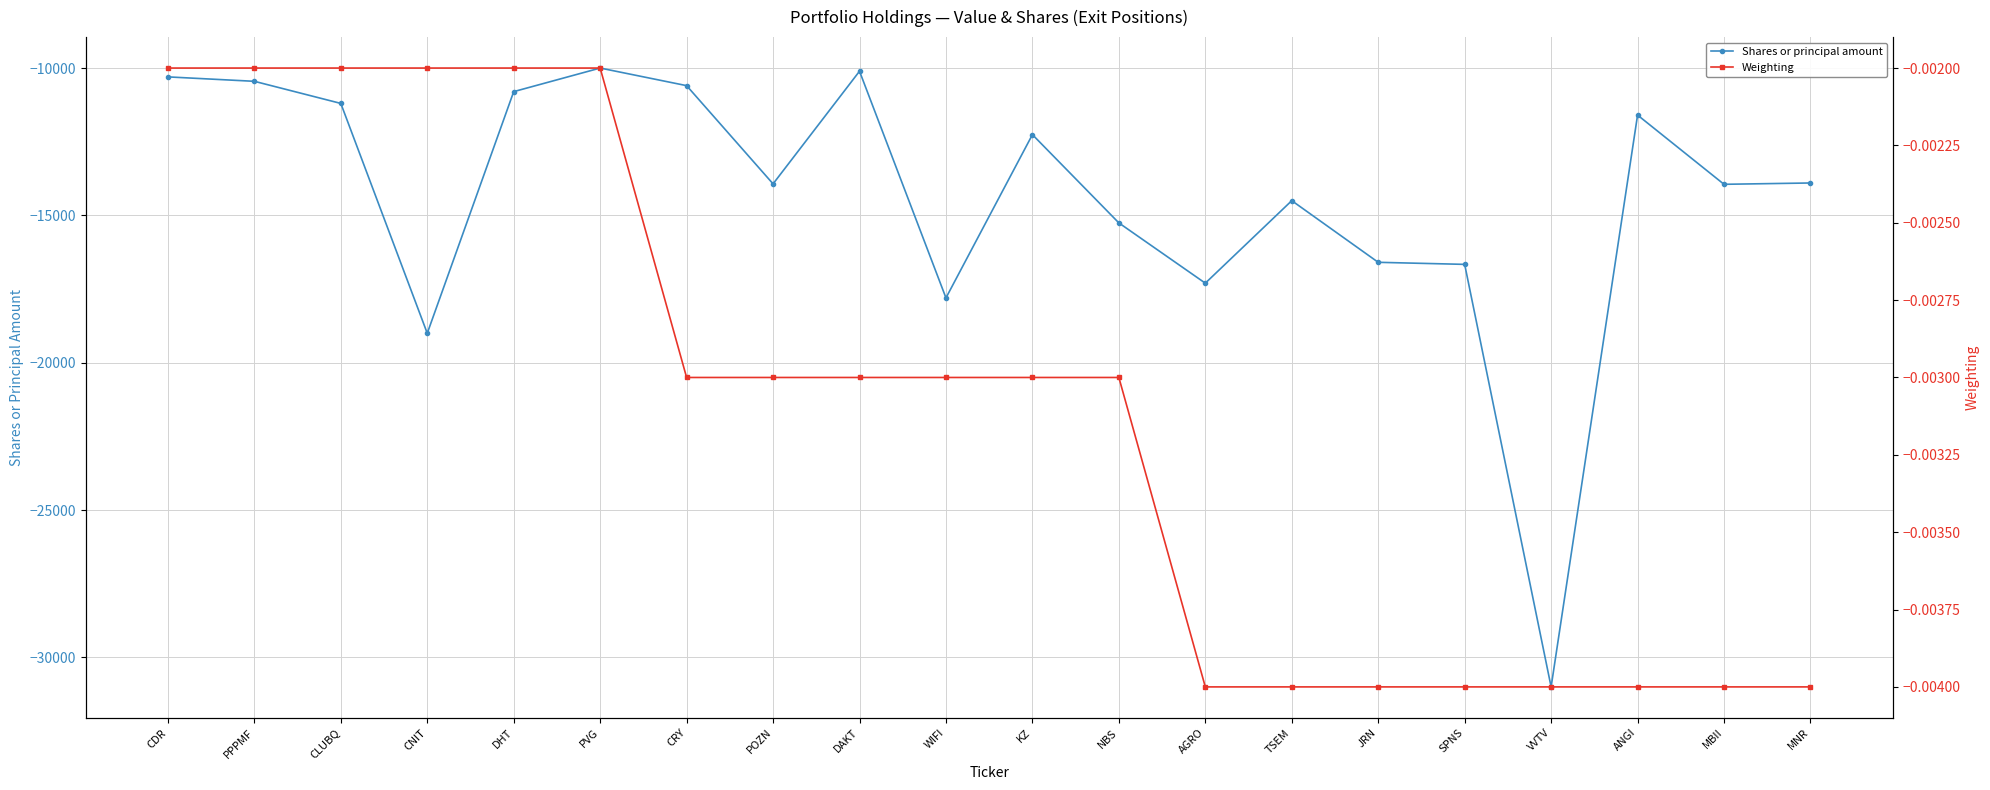

What is the total value across all series at DHT?

-10800.0